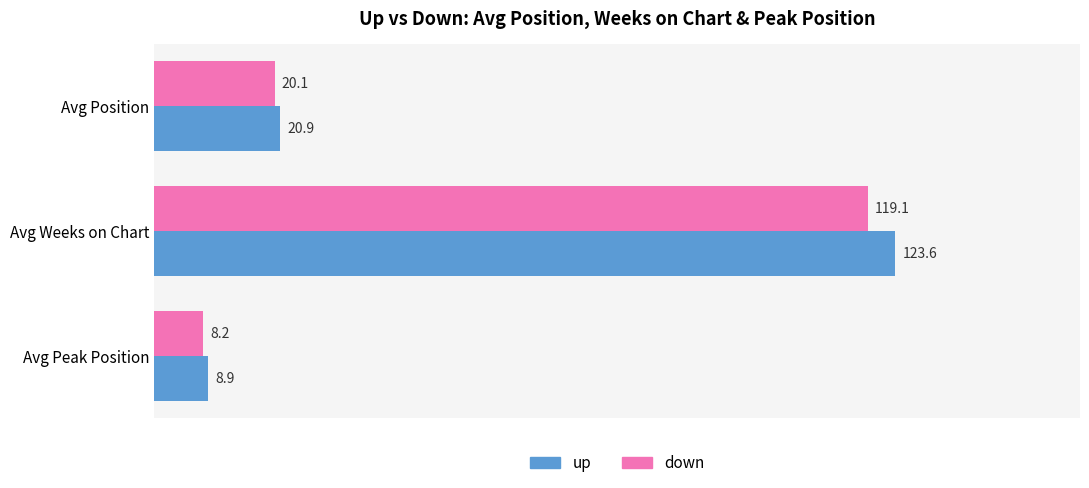

Rank the series by their maximum value, from highest to lowest.

up, down